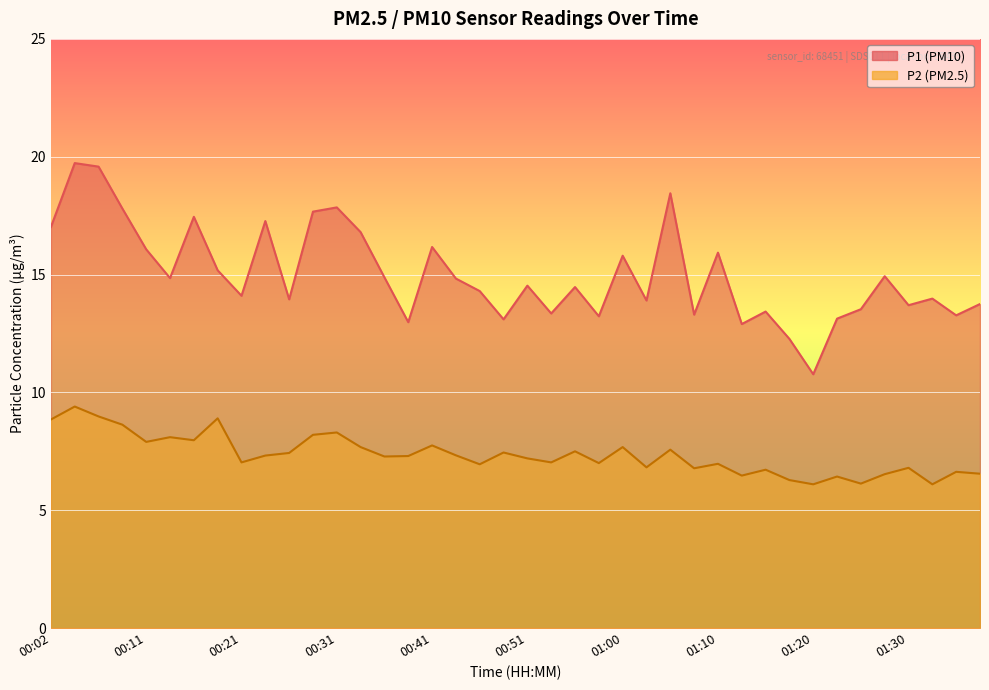

Which series has the widest spread of values?

P1 (PM10)